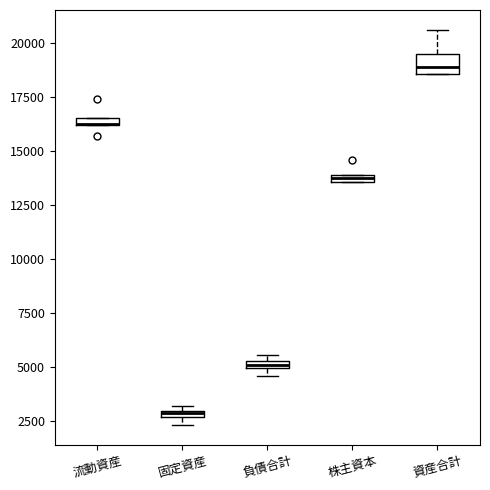

Where is the lower edge of the box for 負債合計 on the y-axis? The values are not printed on the chart, so give them approximately, as read against the axis.

5000